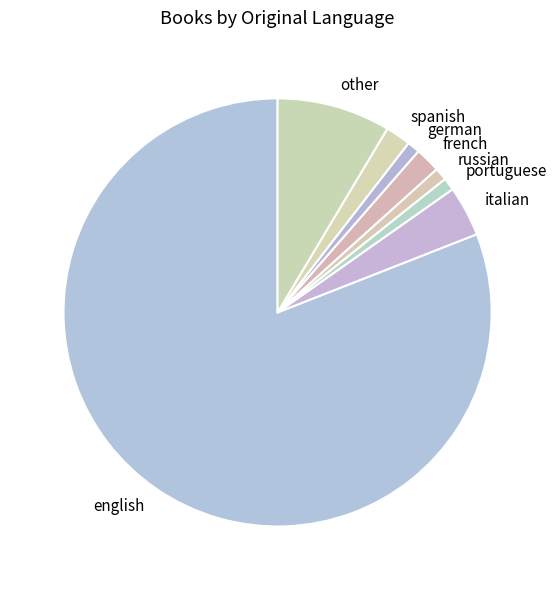

Does any single category account for the majority?

Yes